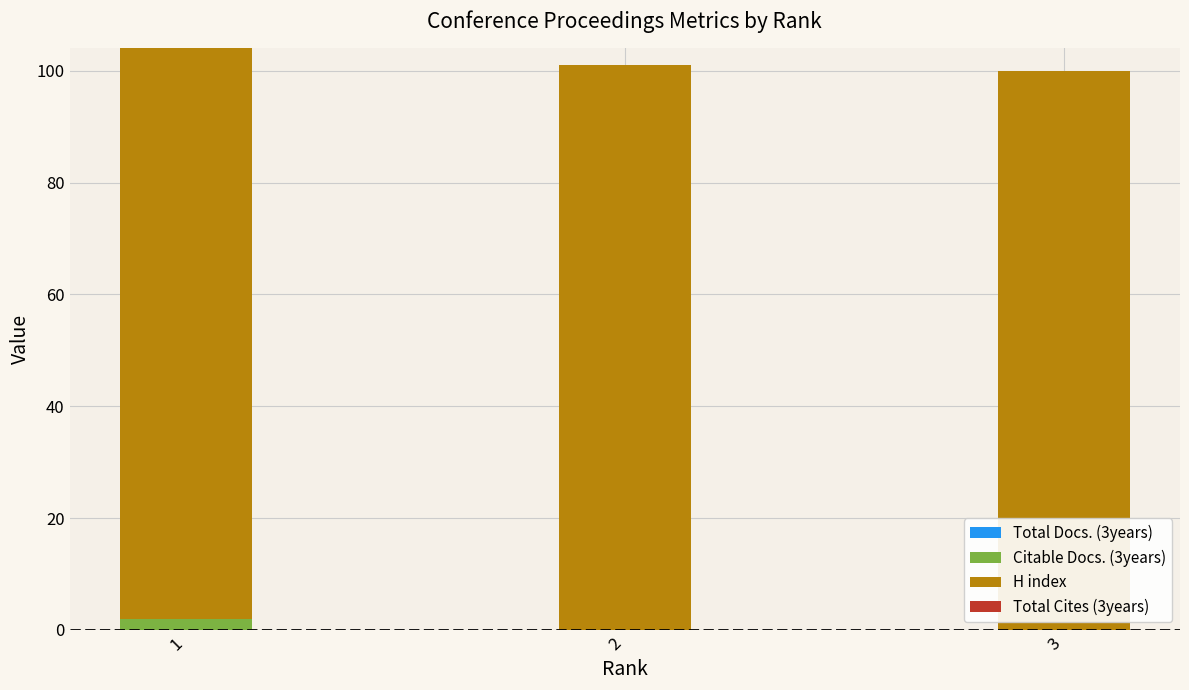

How many series are shown in this chart?

2